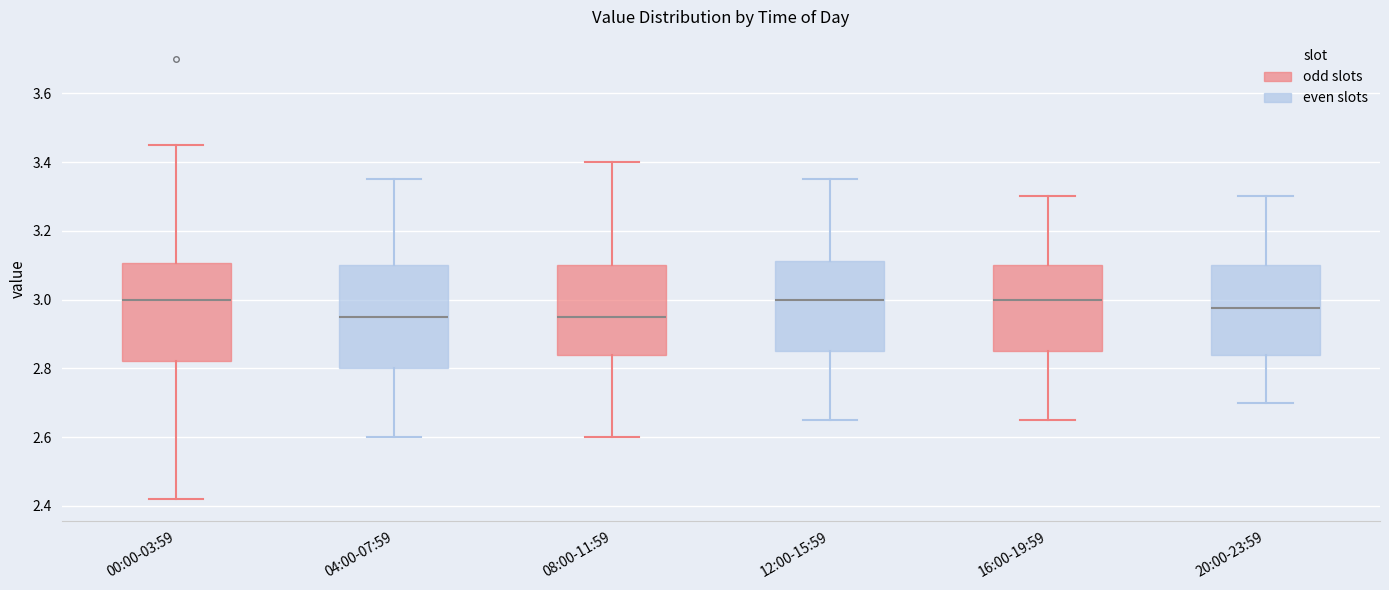

Reading left to right, transcribe this box plot: for each box, give where its median line is, the range the box spans, and where its two whiskers end, as read against the y-axis. The values are not printed on the chart, so give them approximately, as read against the axis.

00:00-03:59: median 3.00, box 2.82 to 3.10, whiskers 2.42 to 3.46
04:00-07:59: median 2.96, box 2.80 to 3.10, whiskers 2.60 to 3.36
08:00-11:59: median 2.96, box 2.84 to 3.10, whiskers 2.60 to 3.40
12:00-15:59: median 3.00, box 2.86 to 3.12, whiskers 2.66 to 3.36
16:00-19:59: median 3.00, box 2.86 to 3.10, whiskers 2.66 to 3.30
20:00-23:59: median 2.98, box 2.84 to 3.10, whiskers 2.70 to 3.30